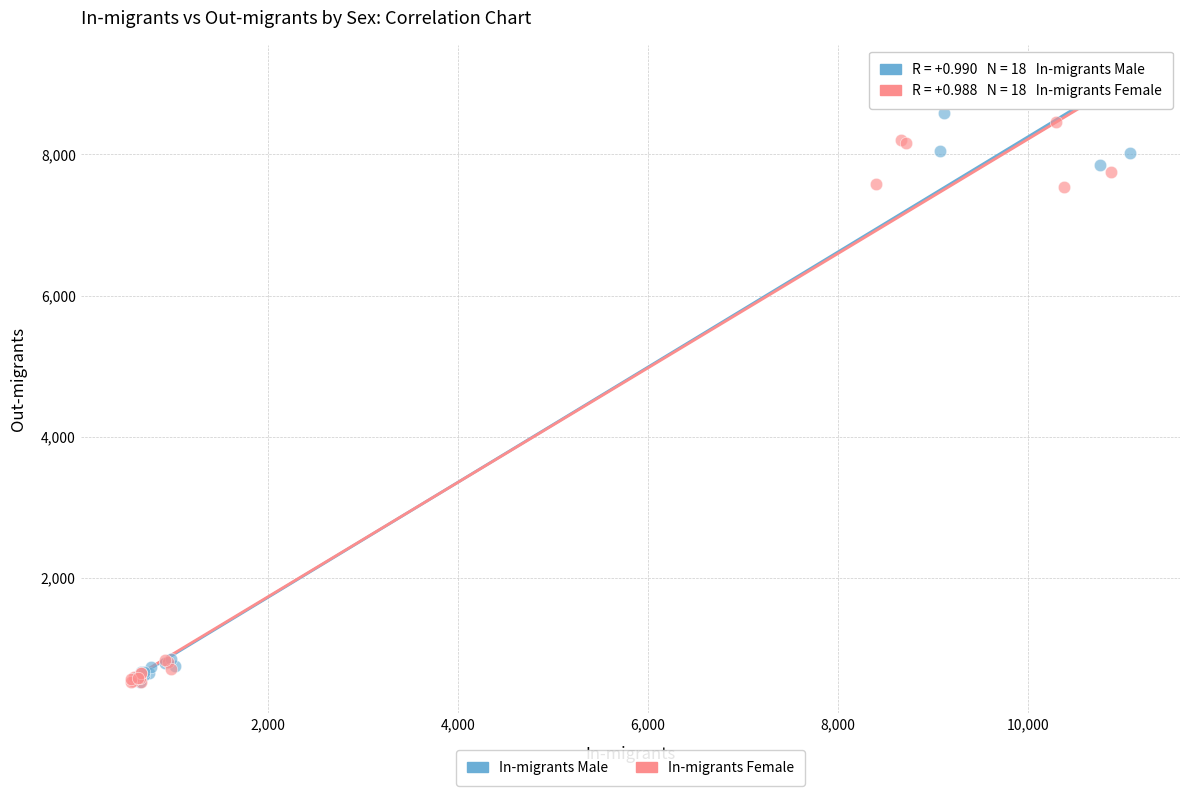

Which series has the largest Y range (max minus min)?

In-migrants Male